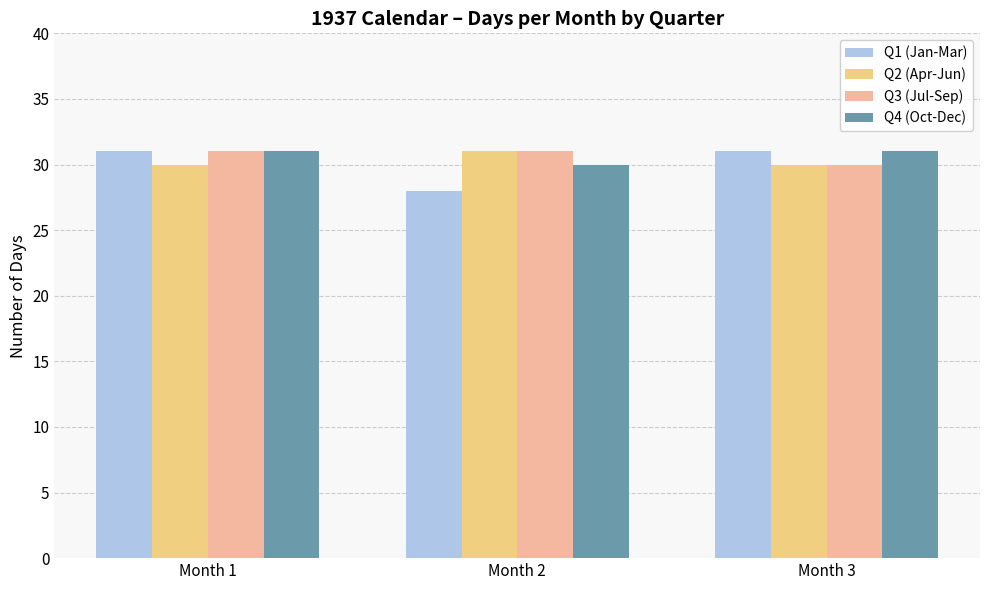

What is the average value of the Q1 (Jan-Mar) series?

30